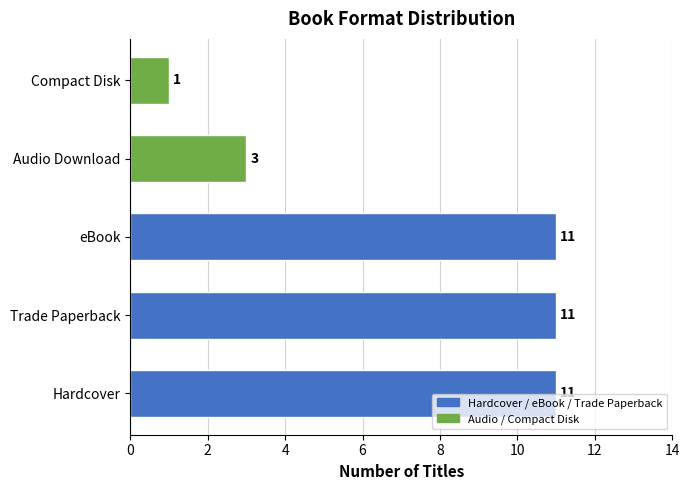

Reading bottom to top, list all the values displayed in this chart.

11	11	11	3	1